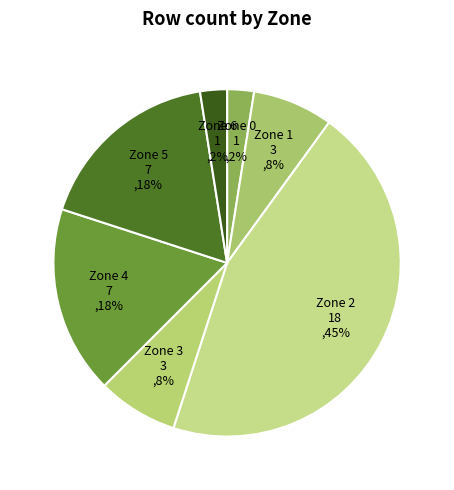

True or false: Zone 4 accounts for 8% of the total.

False